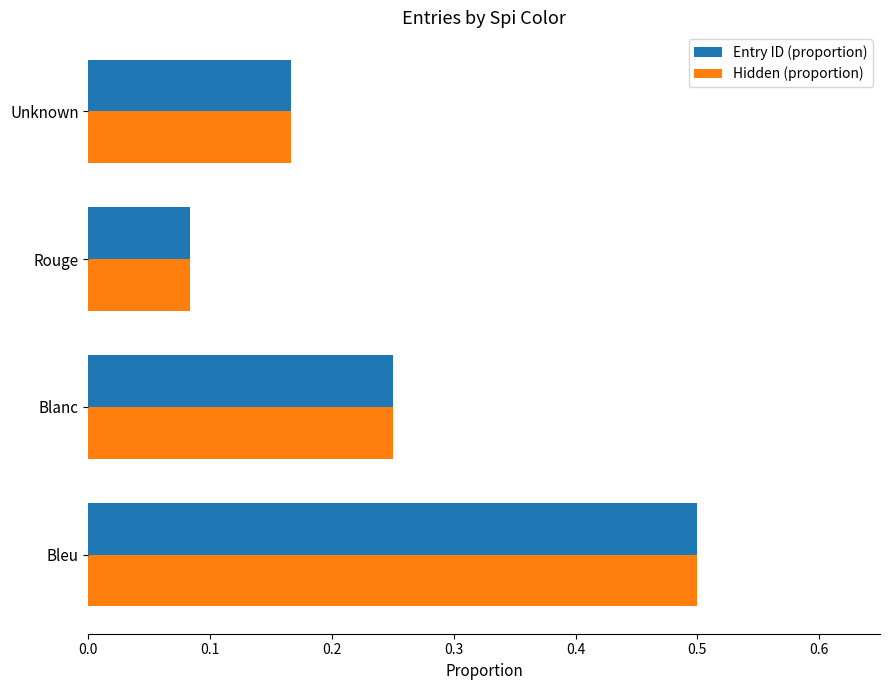

List the labels in order of Entry ID (proportion) value, smallest first.

Rouge, Unknown, Blanc, Bleu